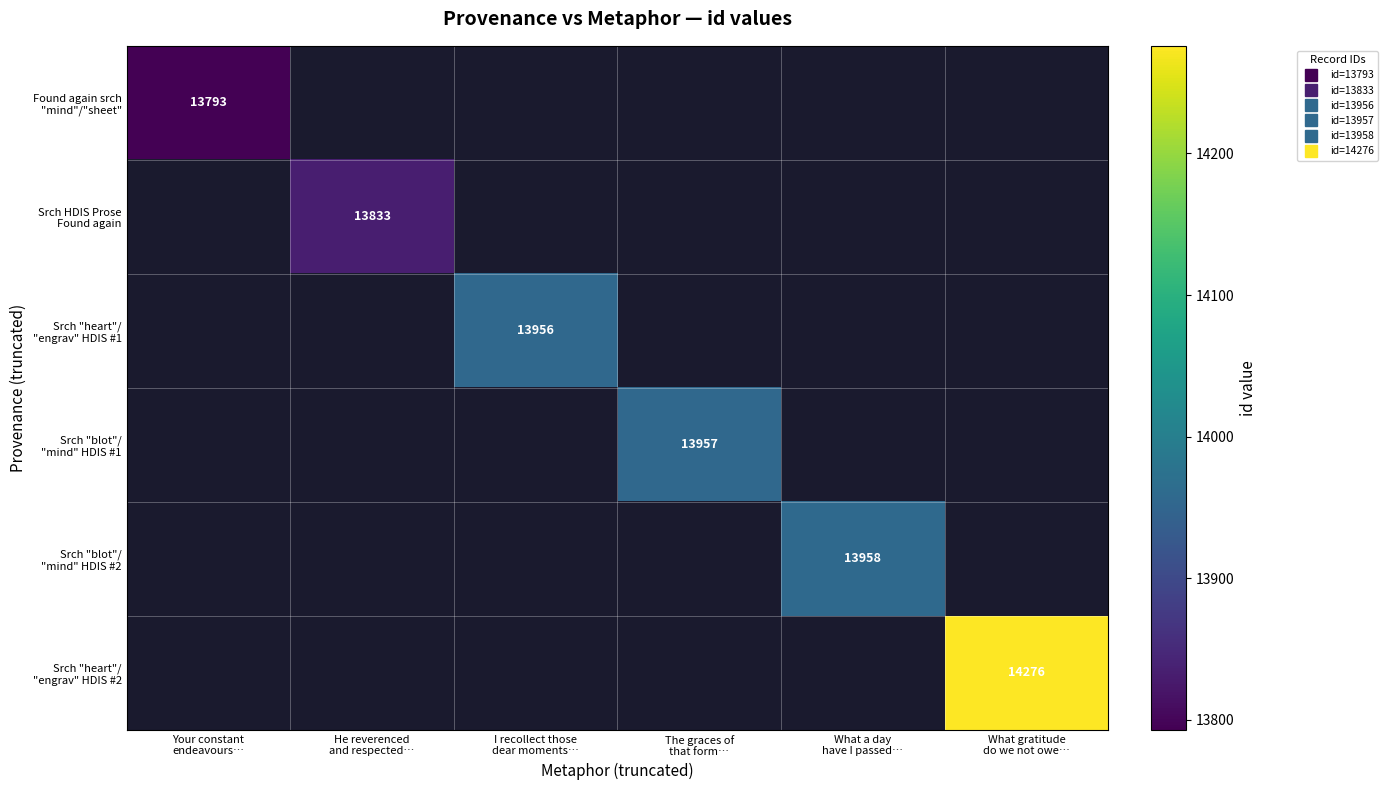

Rank the series by their average value, from lowest to highest.

Found again srch "mind"/"sheet", Srch HDIS Prose Found again, Srch "heart"/ "engrav" HDIS #1, Srch "blot"/ "mind" HDIS #1, Srch "blot"/ "mind" HDIS #2, Srch "heart"/ "engrav" HDIS #2